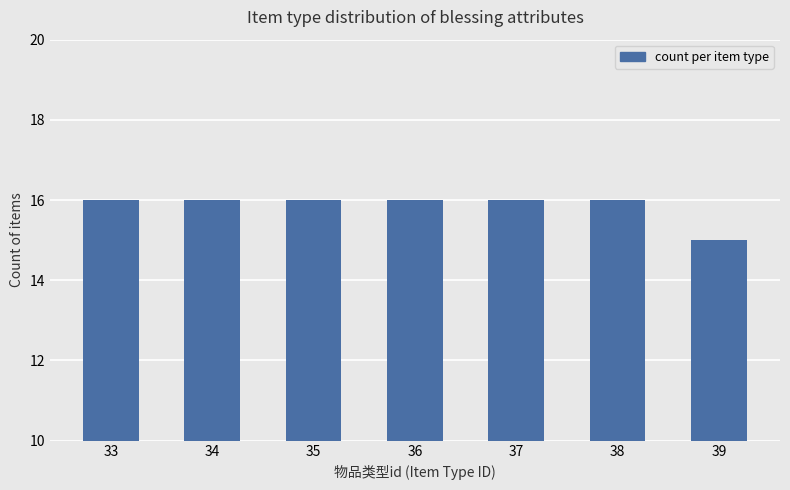

Which label corresponds to the smallest value in the chart?

39